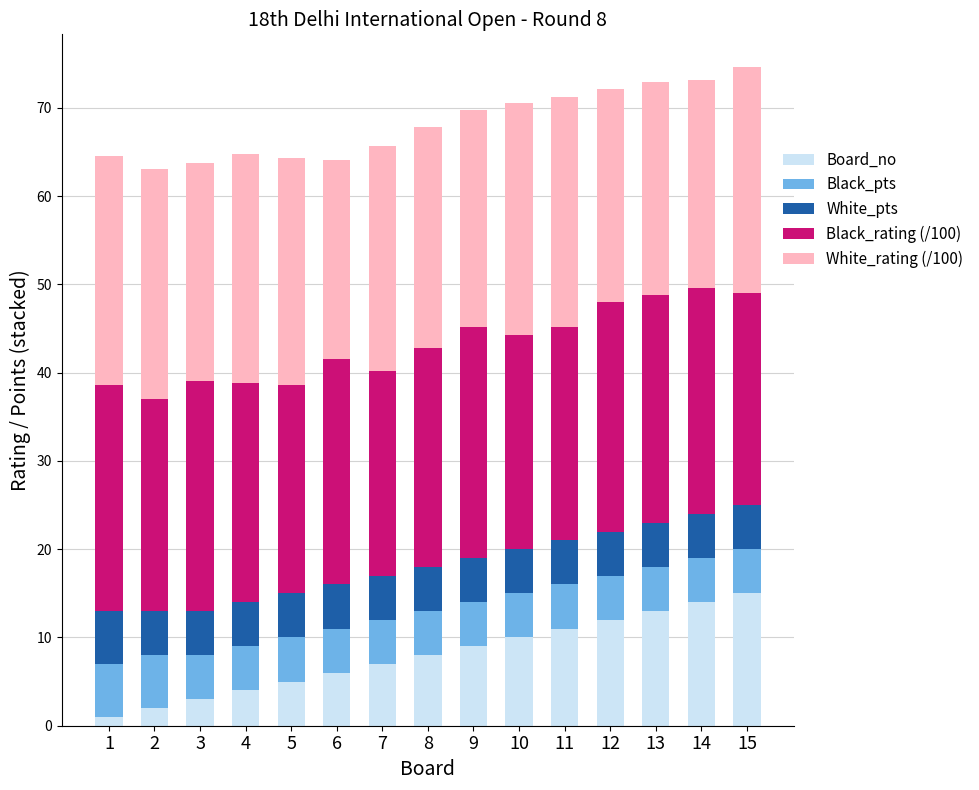

What is the total value across all series at 5?

64.3